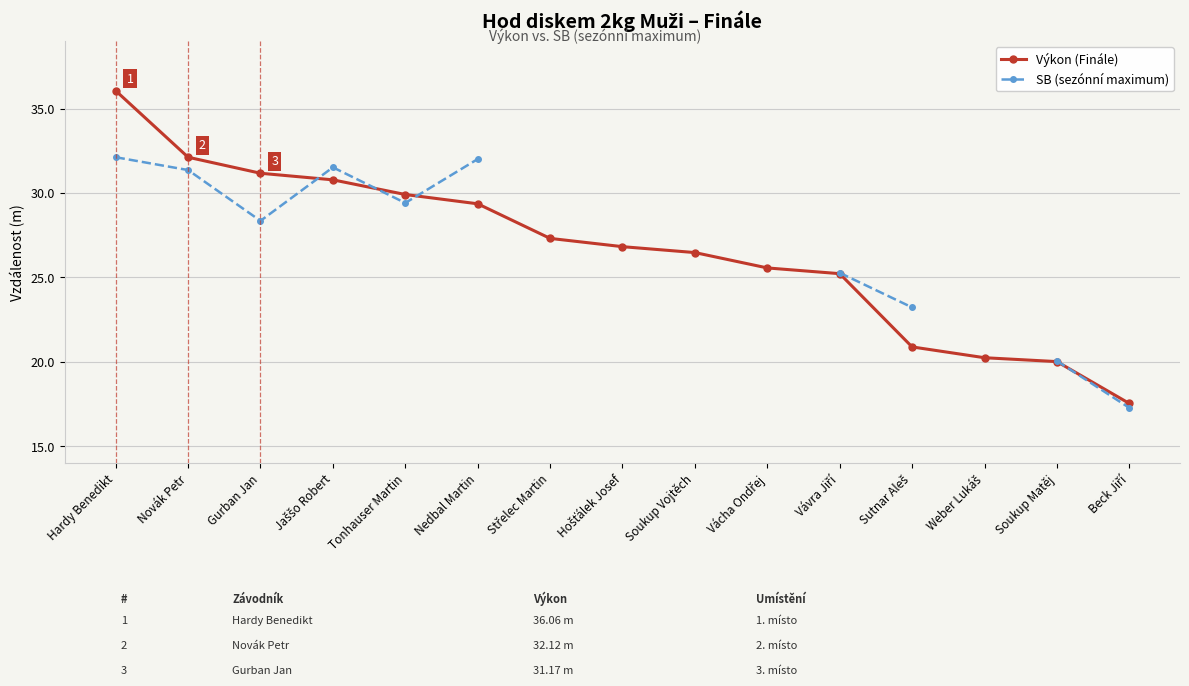

Is the value of SB (sezónní maximum) at Sutnar Aleš greater than the value of Výkon (Finále) at Vávra Jiří?

No